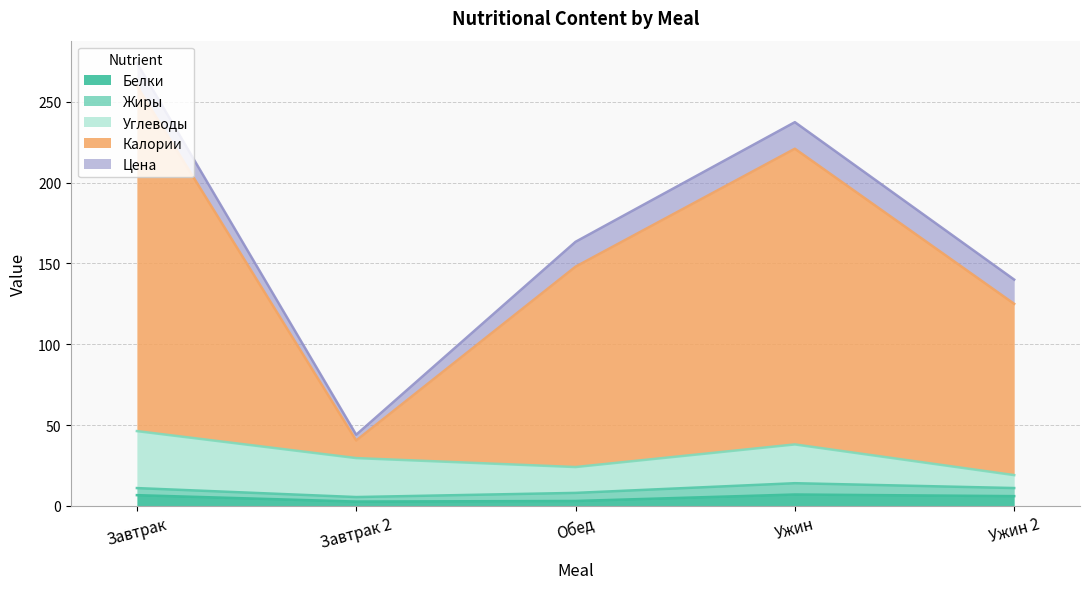

Which series changed the most between Завтрак and Ужин?

Калории